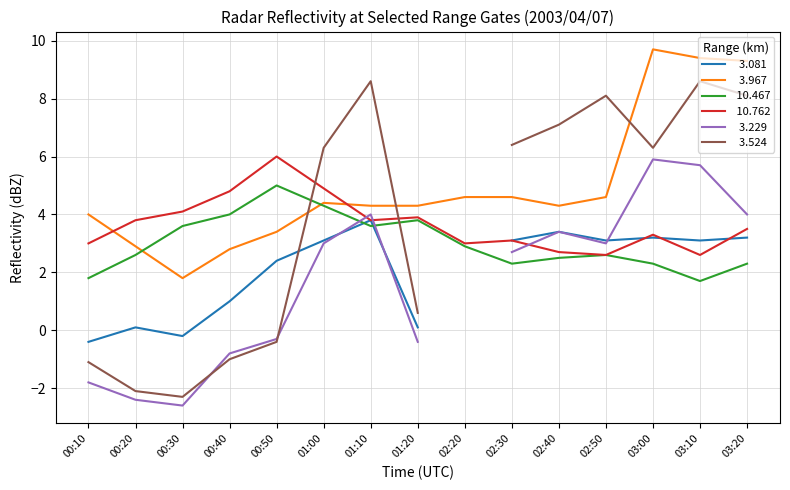

True or false:  10.762 and  10.467 intersect in this chart.

False